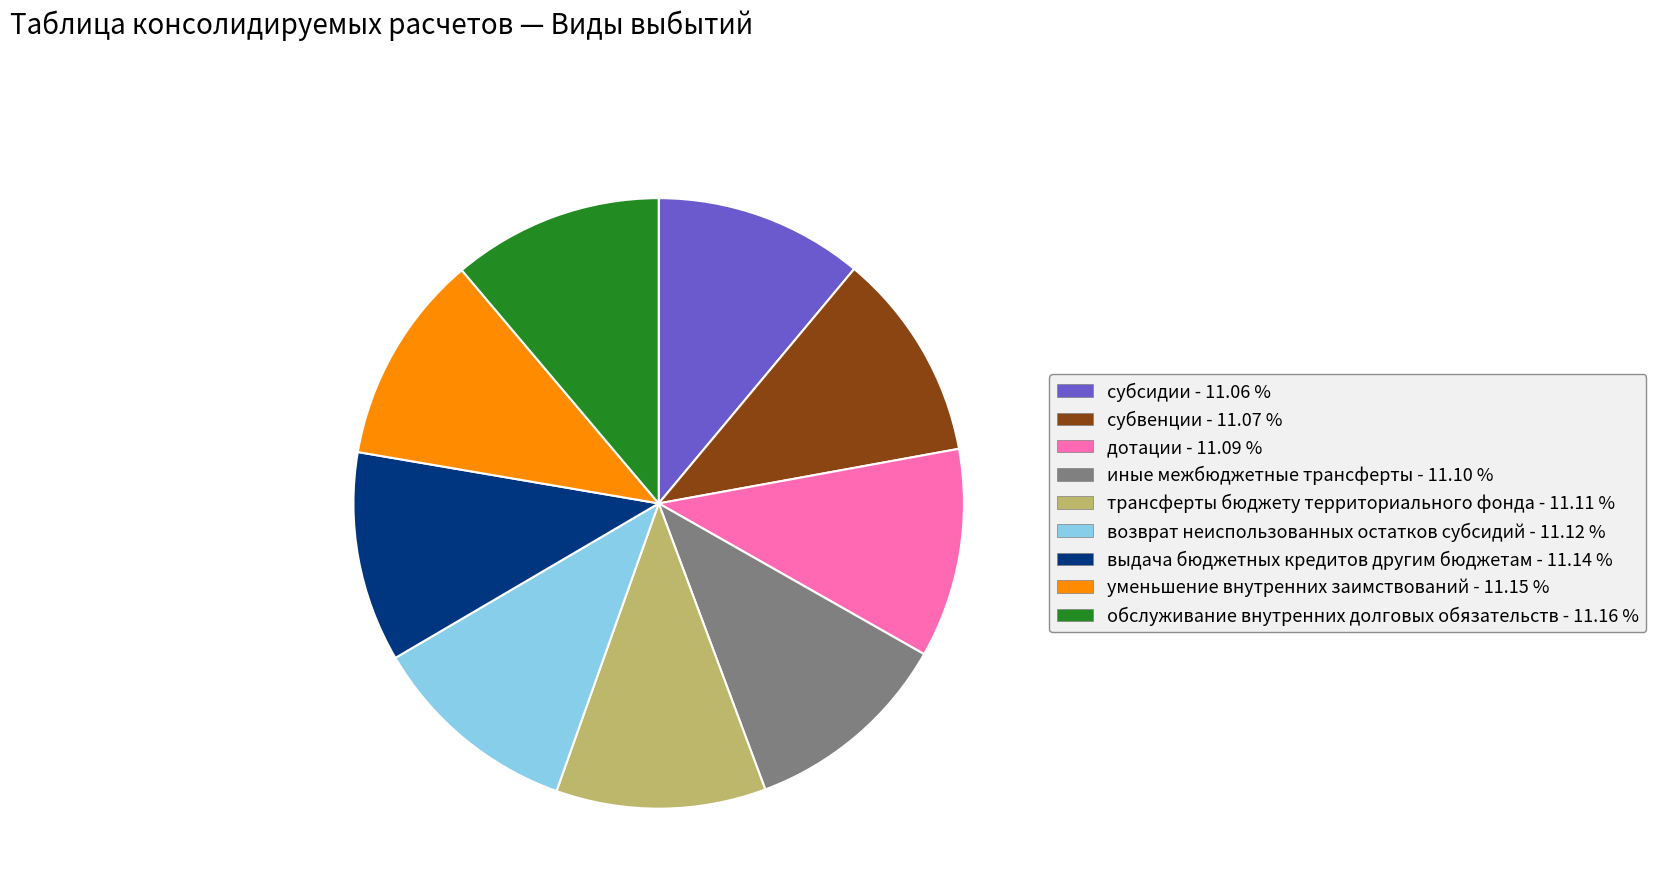

Approximately how many times larger is the value at иные межбюджетные трансферты compared to уменьшение внутренних заимствований?

1.0